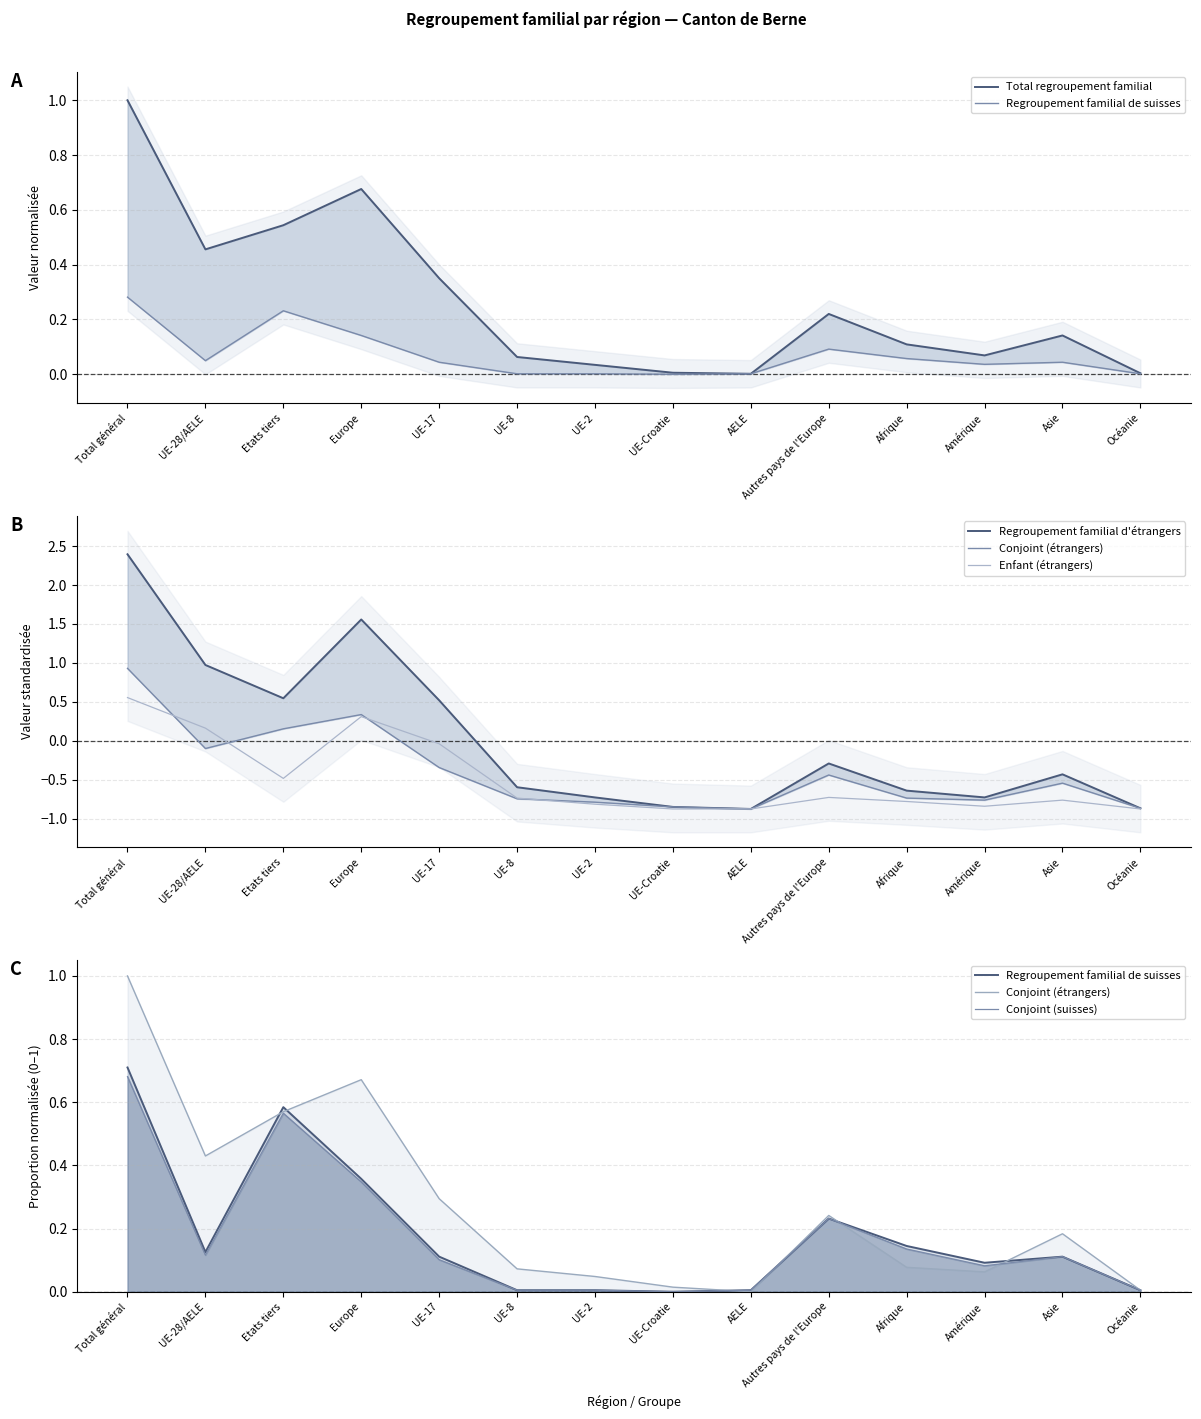

At which category is the sum across all series the highest?

Total général